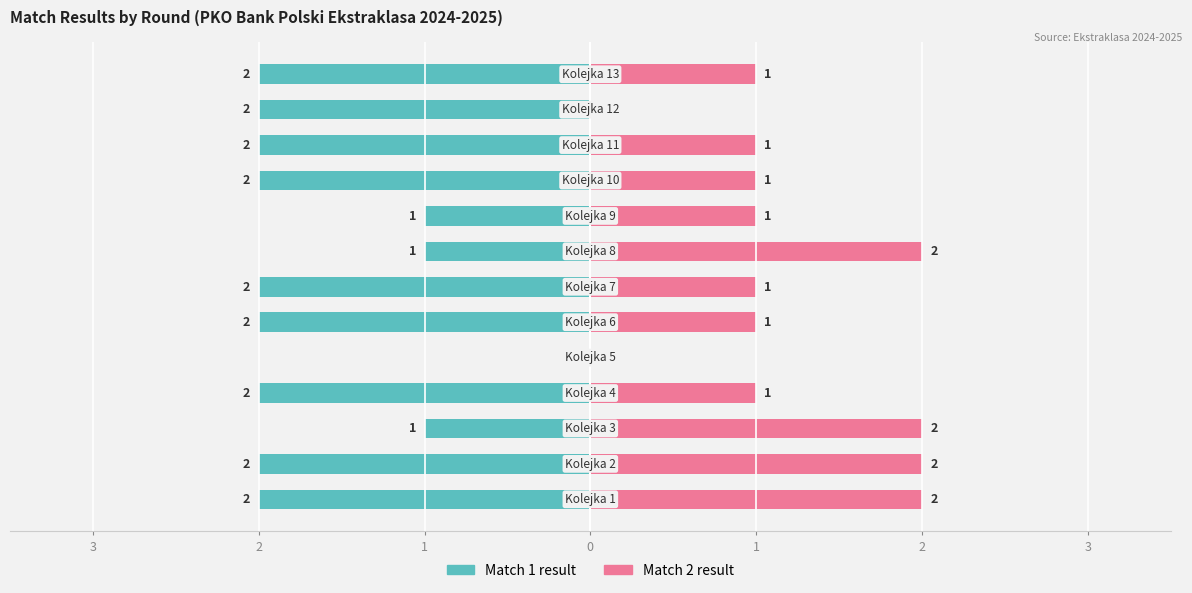

Count the number of categories in the chart.

13